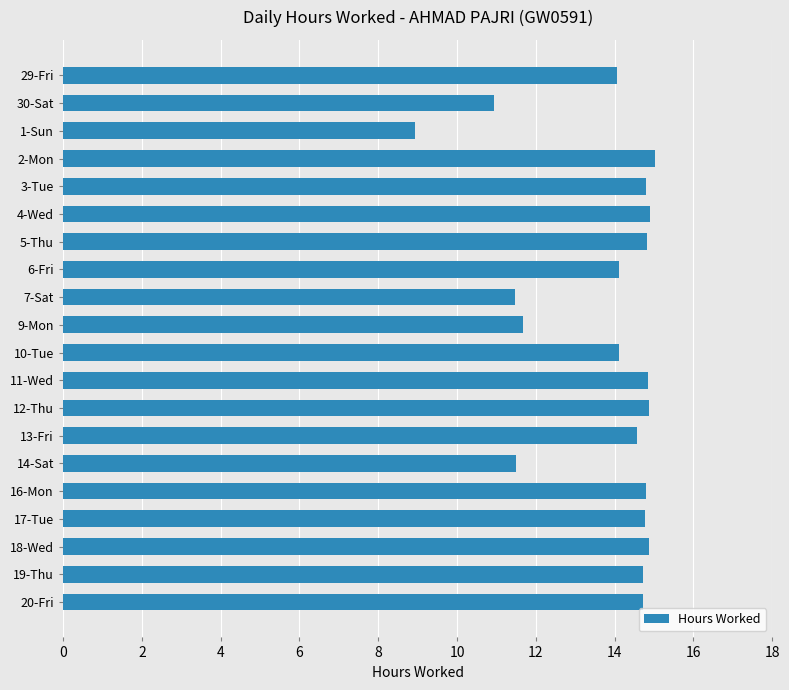

What is the difference between the maximum and second lowest values?

4.1